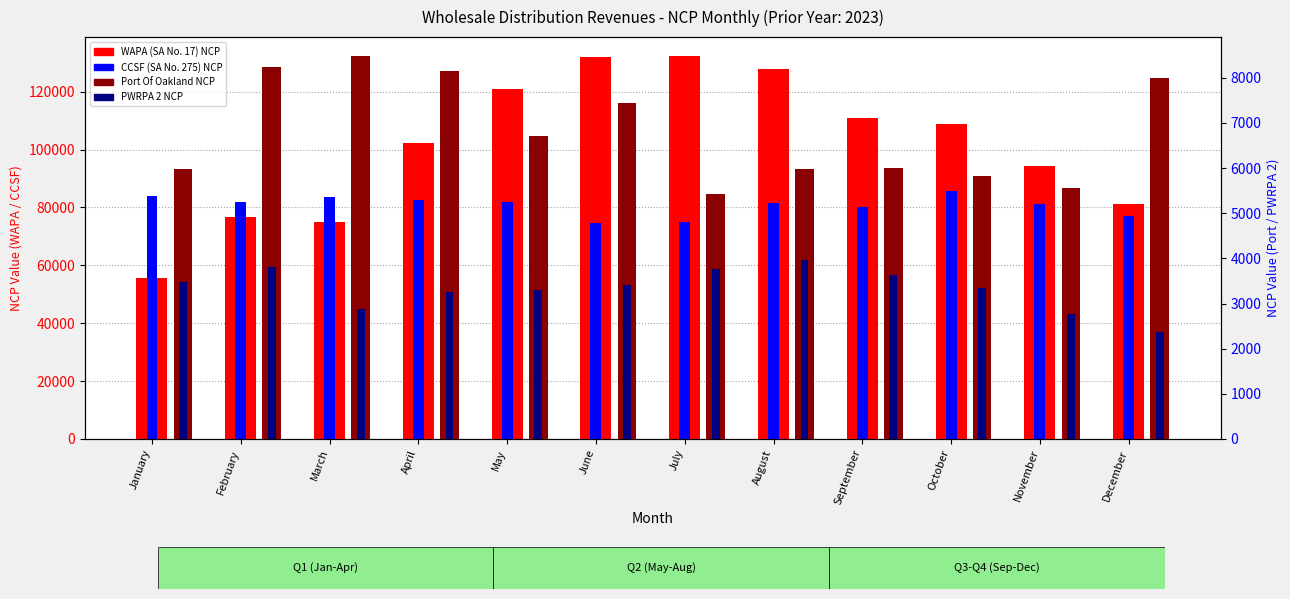

Where is PWRPA 2 NCP nearest to the value 3173?

April